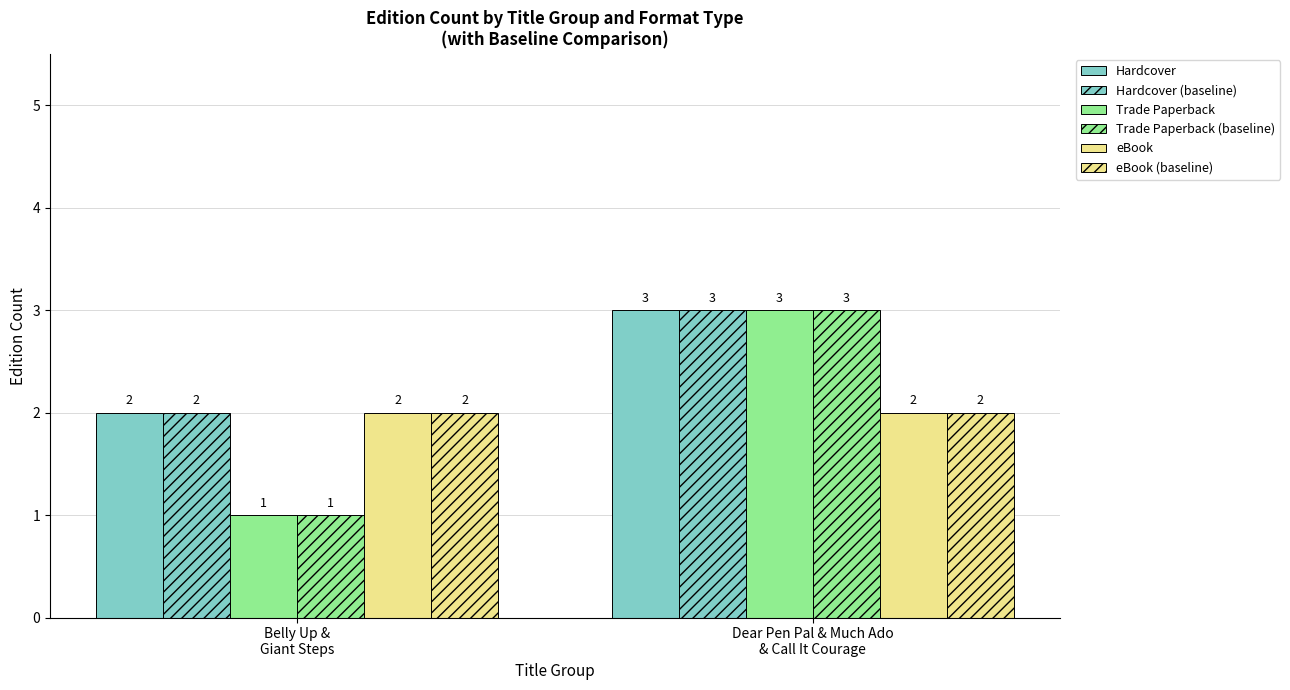

At how many categories does at least one series exceed 1?

2